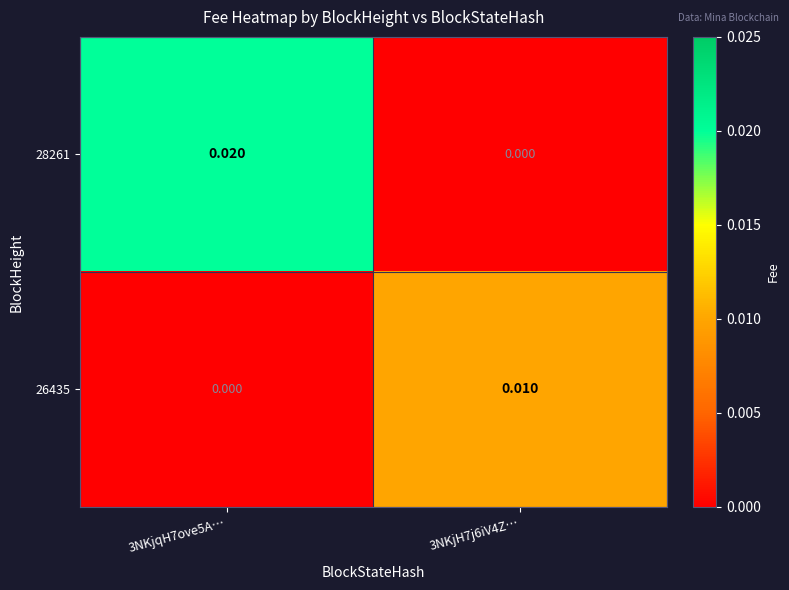

List the series in order of their overall mean, highest first.

28261, 26435